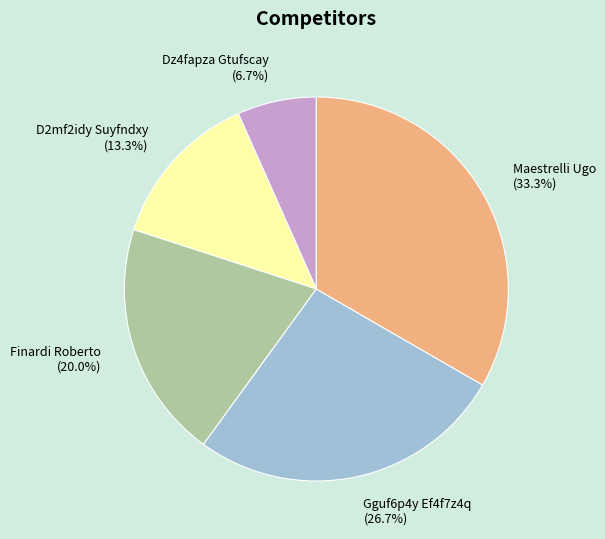

Which has a higher value, Maestrelli Ugo or Gguf6p4y Ef4f7z4q?

Maestrelli Ugo